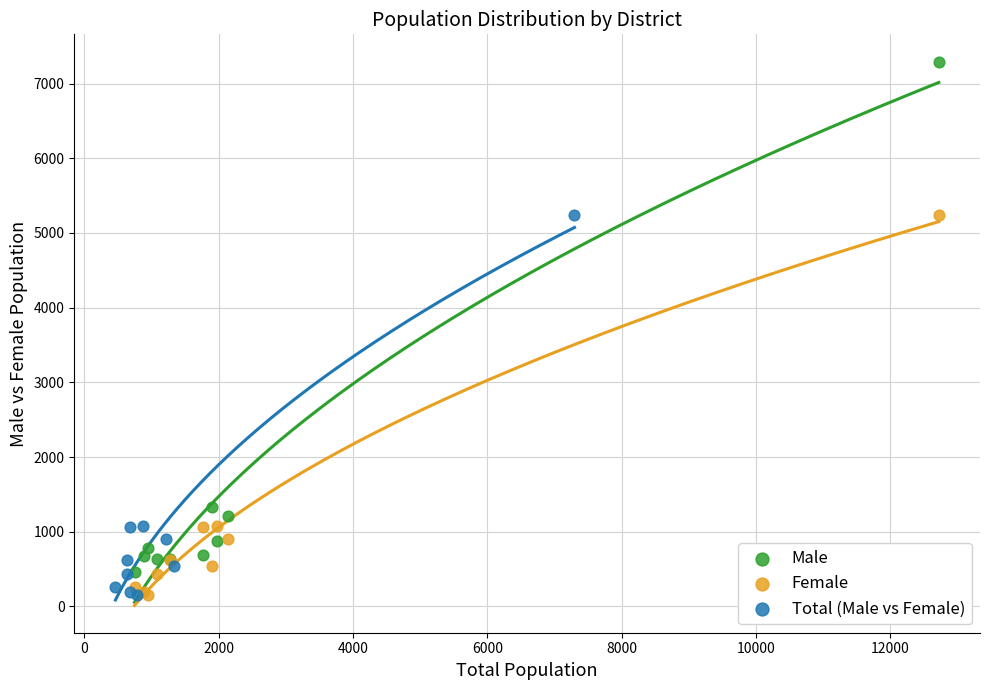

Which series has the widest spread of Y values?

Male